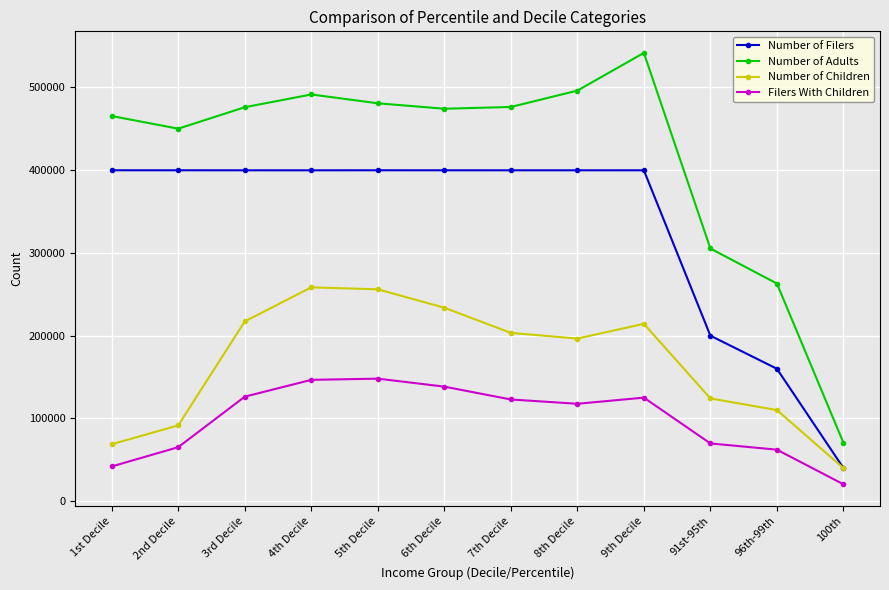

What are all the series names shown in the legend?

Number of Filers, Number of Adults, Number of Children, Filers With Children